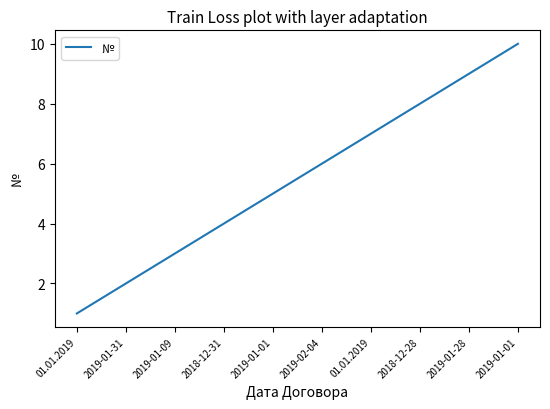

What is the label of the 6th point from the right?

2019-01-01